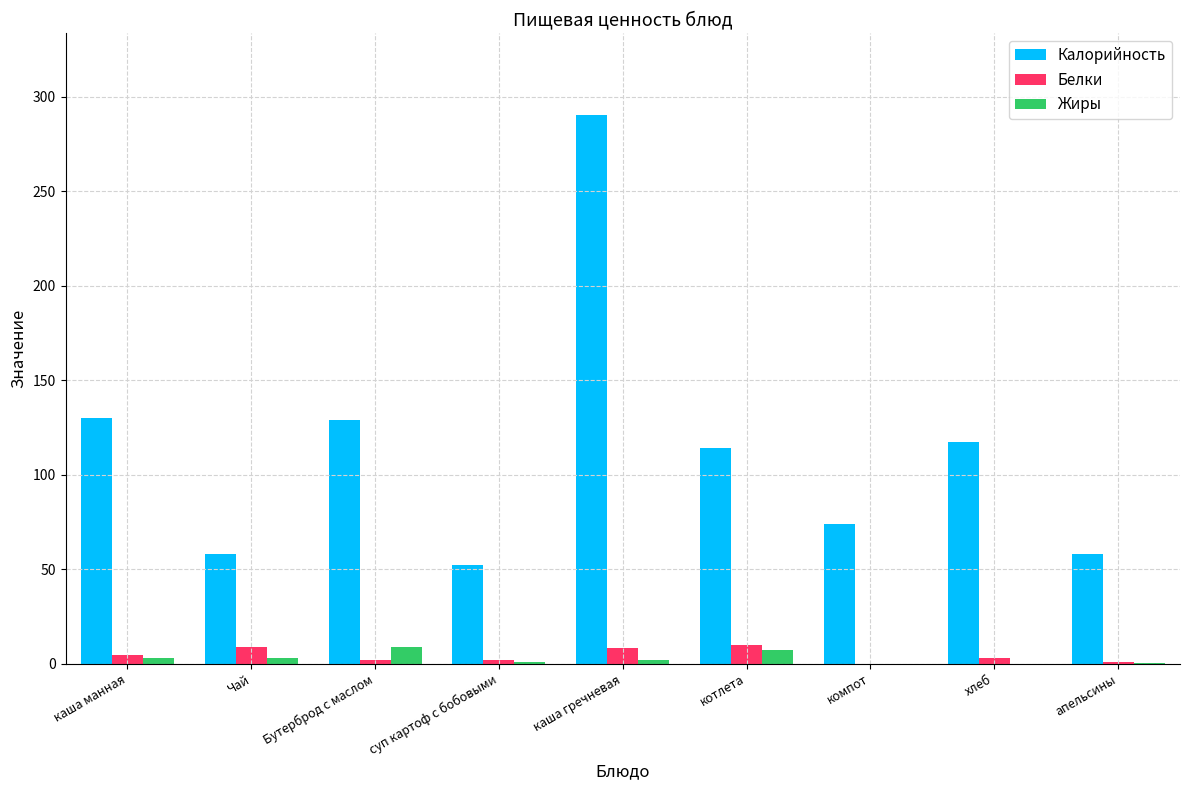

What is the sum of the Белки values at компот and котлета?

10.0